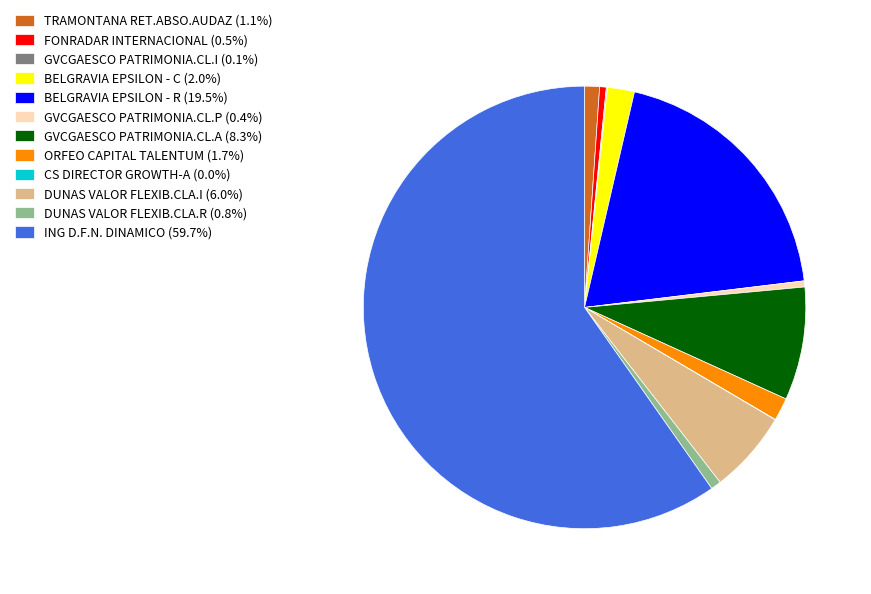

What is the ratio of the value at ORFEO CAPITAL TALENTUM (1.7%) to the value at FONRADAR INTERNACIONAL (0.5%)?

3.4